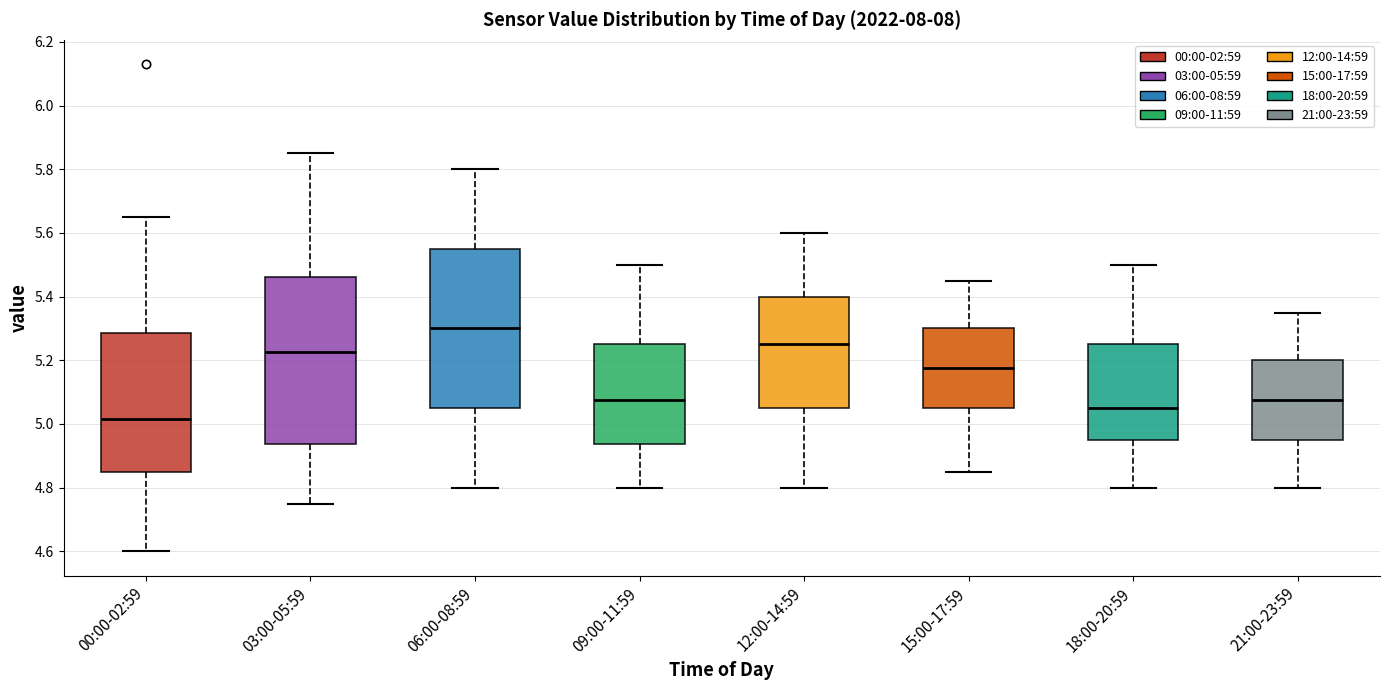

Reading left to right, transcribe this box plot: for each box, give where its median line is, the range the box spans, and where its two whiskers end, as read against the y-axis. The values are not printed on the chart, so give them approximately, as read against the axis.

00:00-02:59: median 5.02, box 4.86 to 5.28, whiskers 4.60 to 5.66
03:00-05:59: median 5.22, box 4.94 to 5.46, whiskers 4.76 to 5.86
06:00-08:59: median 5.30, box 5.06 to 5.56, whiskers 4.80 to 5.80
09:00-11:59: median 5.08, box 4.94 to 5.26, whiskers 4.80 to 5.50
12:00-14:59: median 5.26, box 5.06 to 5.40, whiskers 4.80 to 5.60
15:00-17:59: median 5.18, box 5.06 to 5.30, whiskers 4.86 to 5.46
18:00-20:59: median 5.06, box 4.96 to 5.26, whiskers 4.80 to 5.50
21:00-23:59: median 5.08, box 4.96 to 5.20, whiskers 4.80 to 5.36